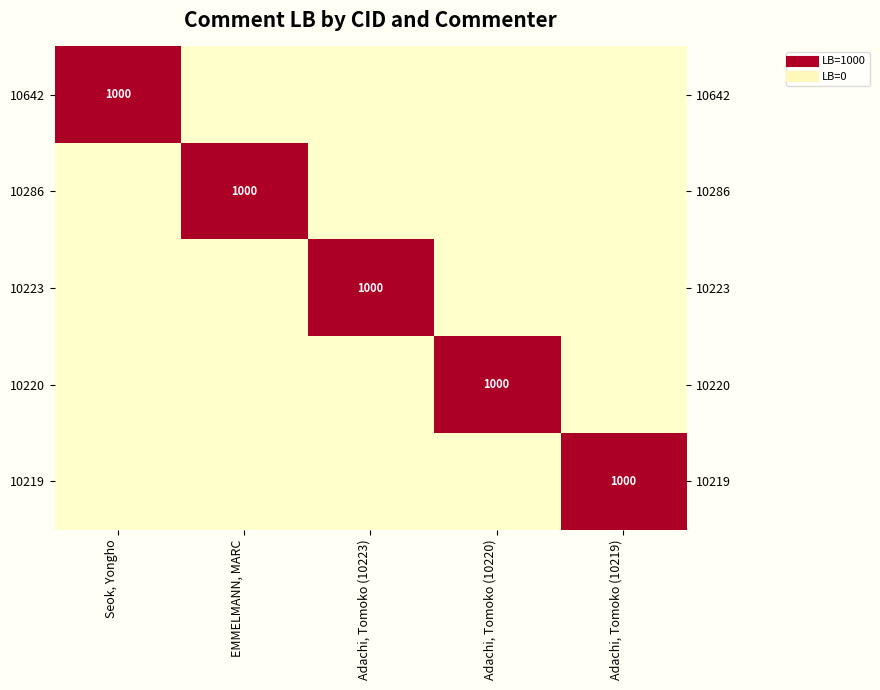

The value of 10286 at Adachi, Tomoko (10219) is -619. True or false?

False